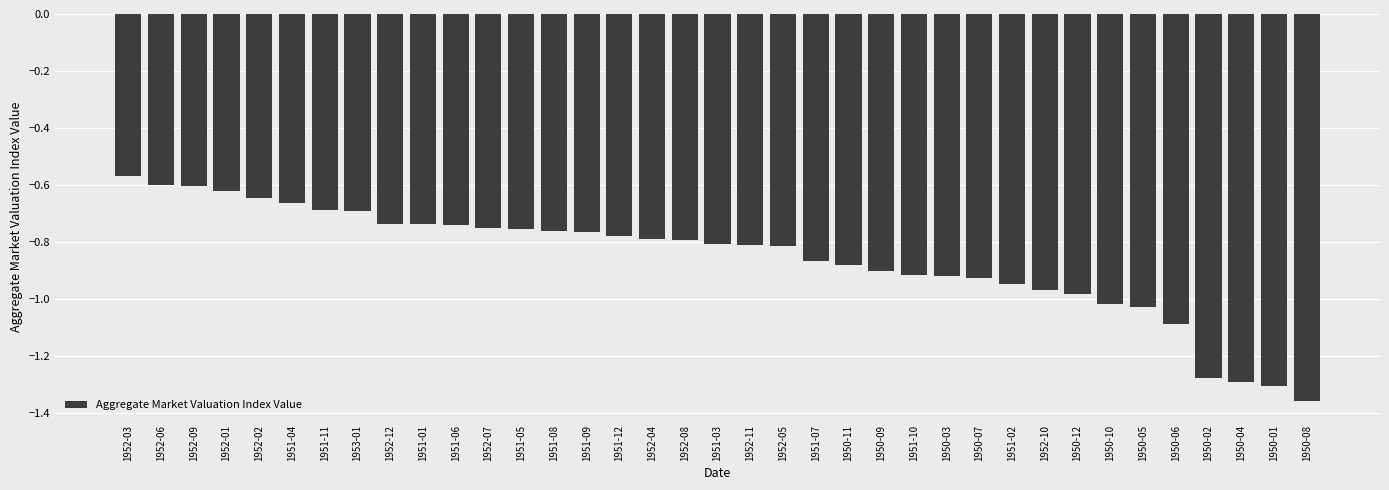

Between 1952-07 and 1952-09, which is larger?

1952-09